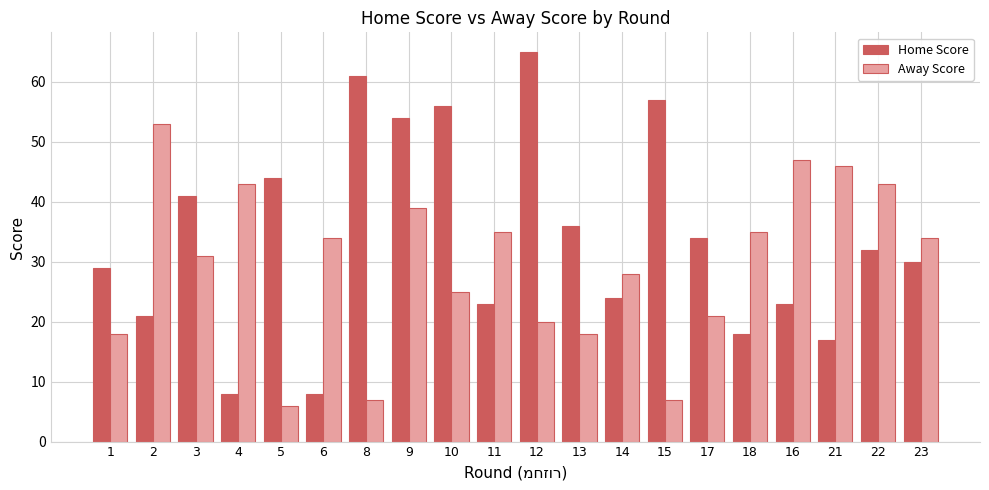

Reading right to left, extract all data points from this chart.

Home Score: 30	32	17	23	18	34	57	24	36	65	23	56	54	61	8	44	8	41	21	29
Away Score: 34	43	46	47	35	21	7	28	18	20	35	25	39	7	34	6	43	31	53	18